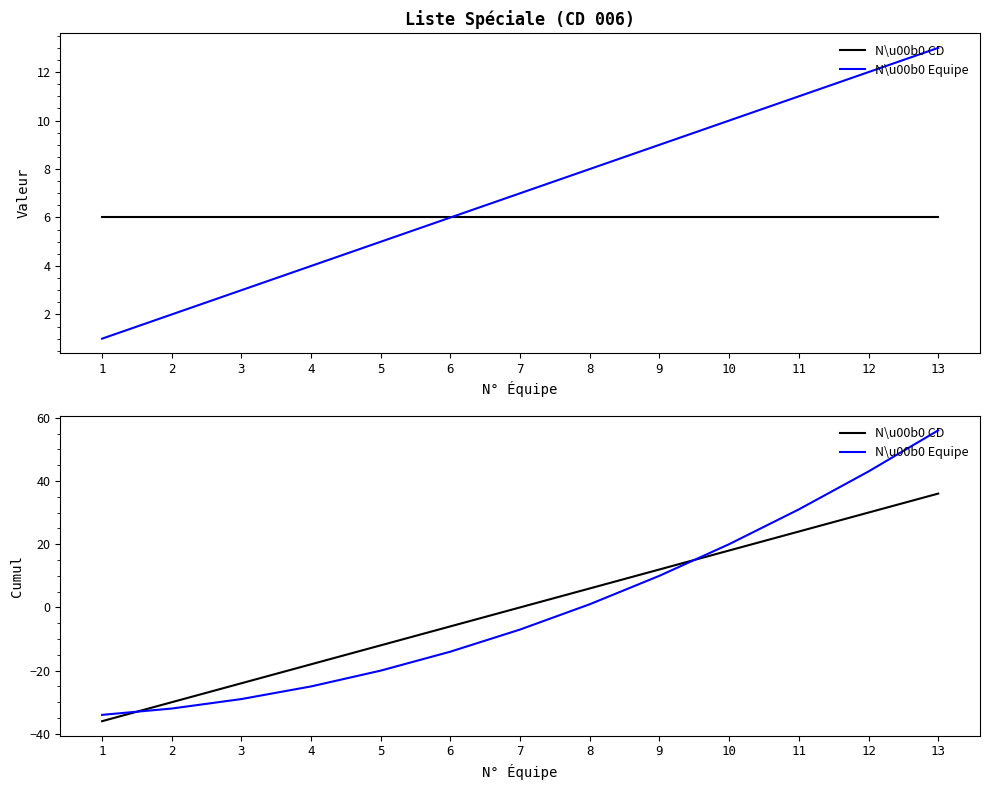

How many lines are shown in the chart?

2